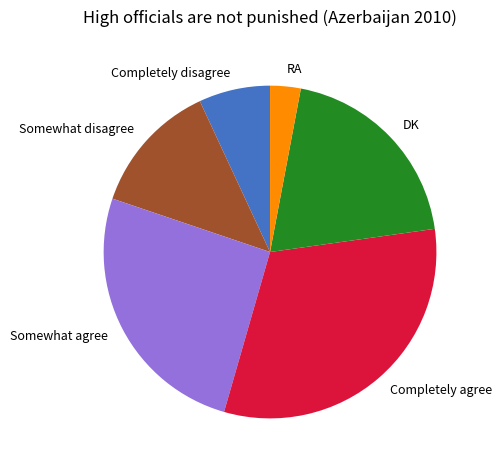

Do RA and Completely disagree together represent more than half of the pie?

No